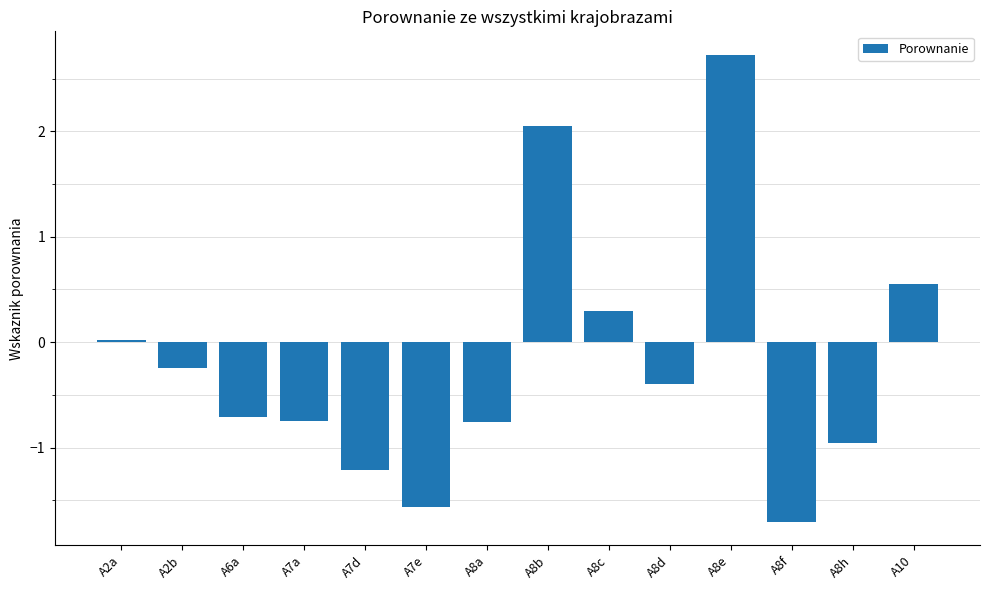

What position from the right is A8f?

3